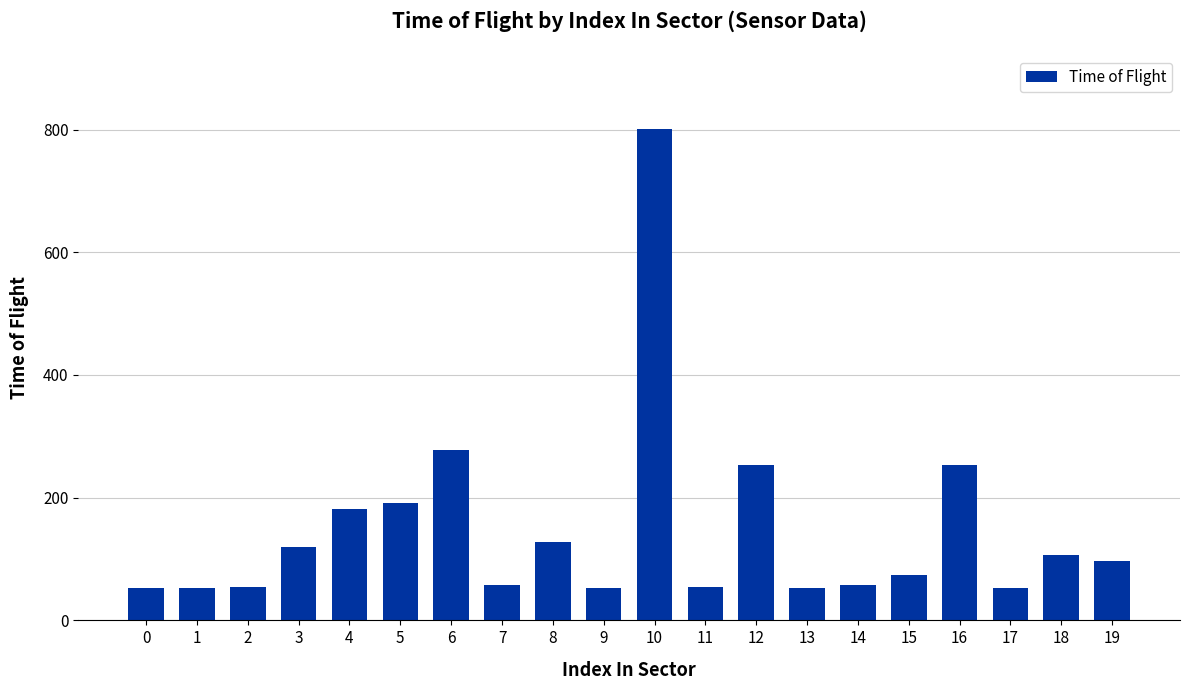

Is it true that the value at 19 is 97?

True